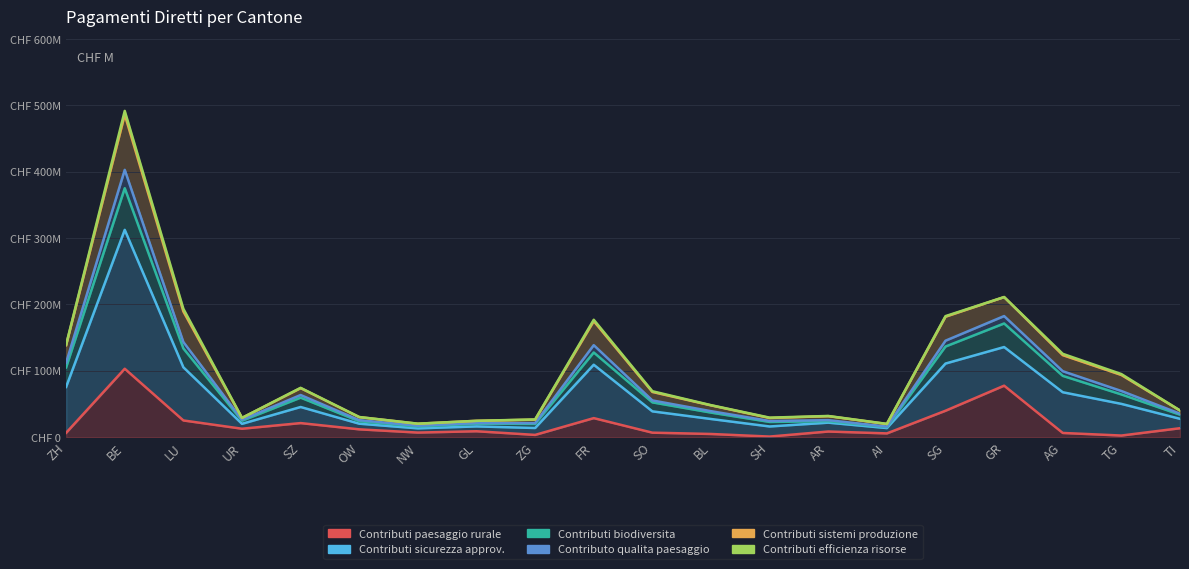

In Contributi sicurezza approv., how many points are lower than both neighbors (excluding endpoints)?

5